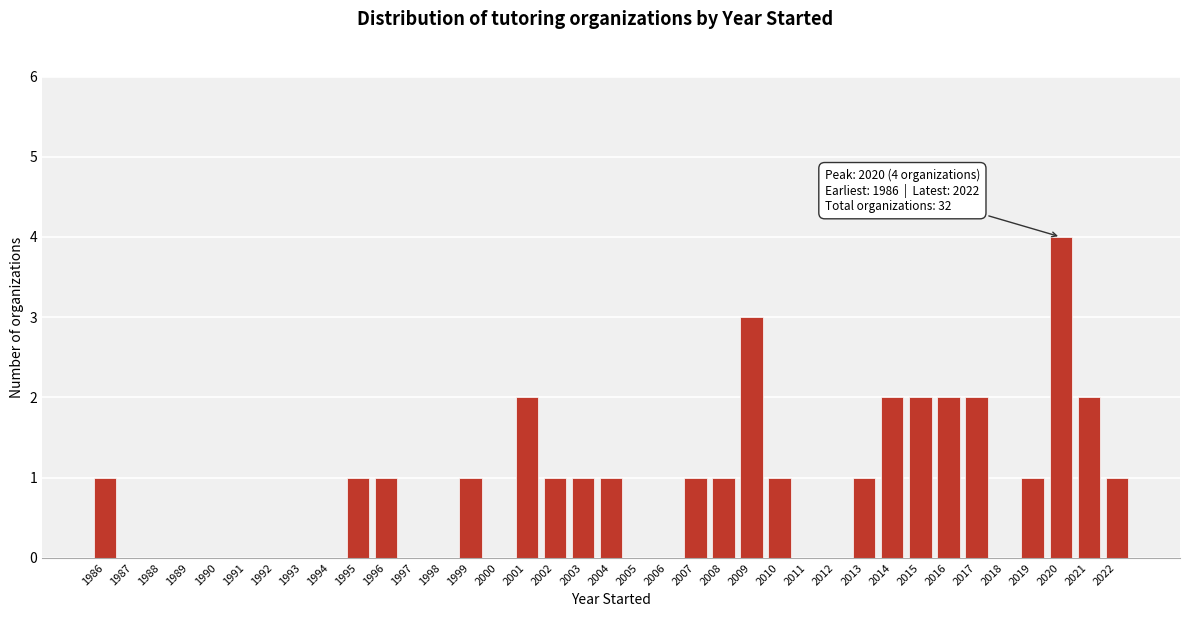

Over which range of the x-axis is the bar tallest?

2020 to 2021